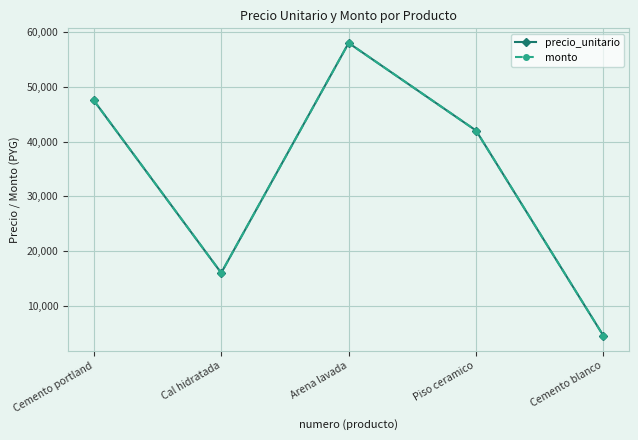

True or false: monto and precio_unitario cross at least once.

False